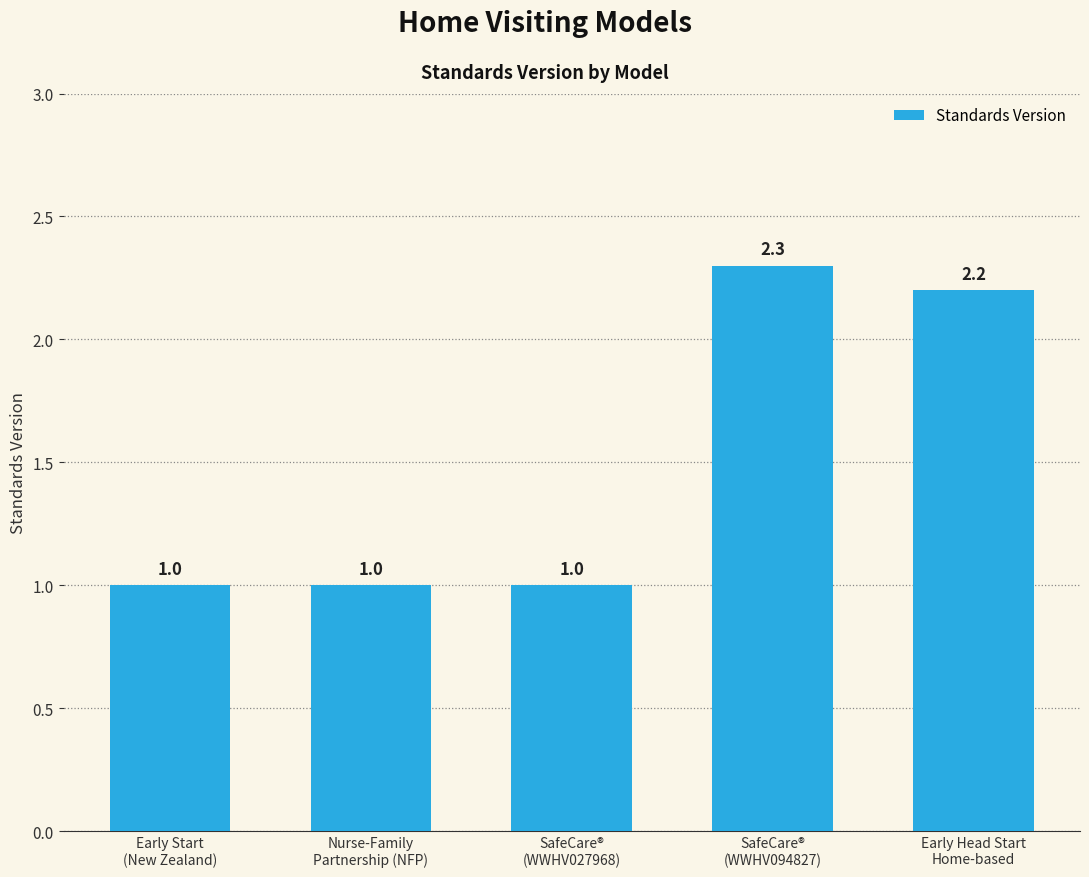

What is the value of the 5th bar from the left?

2.2